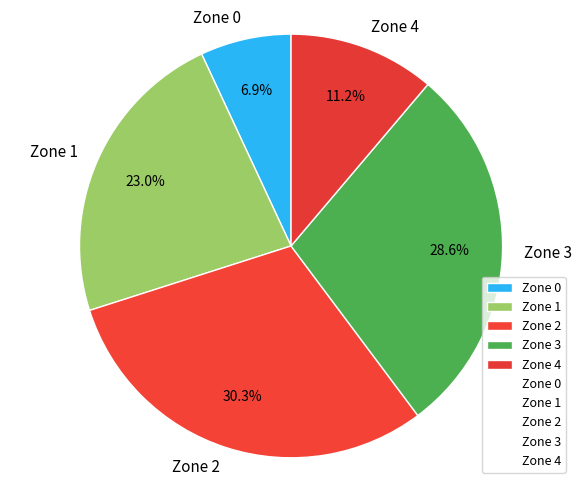

How many slices are in this pie chart?

5